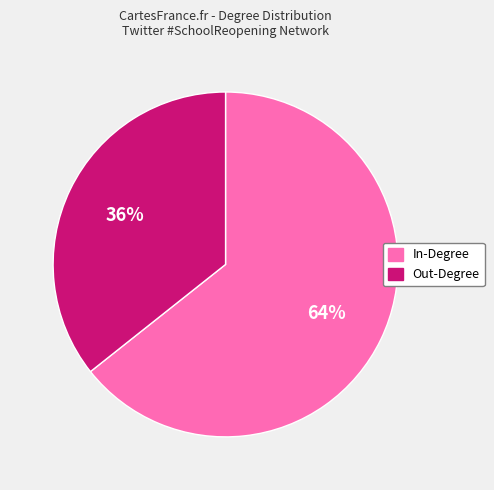

To the nearest percent, what portion does Out-Degree represent?

36%